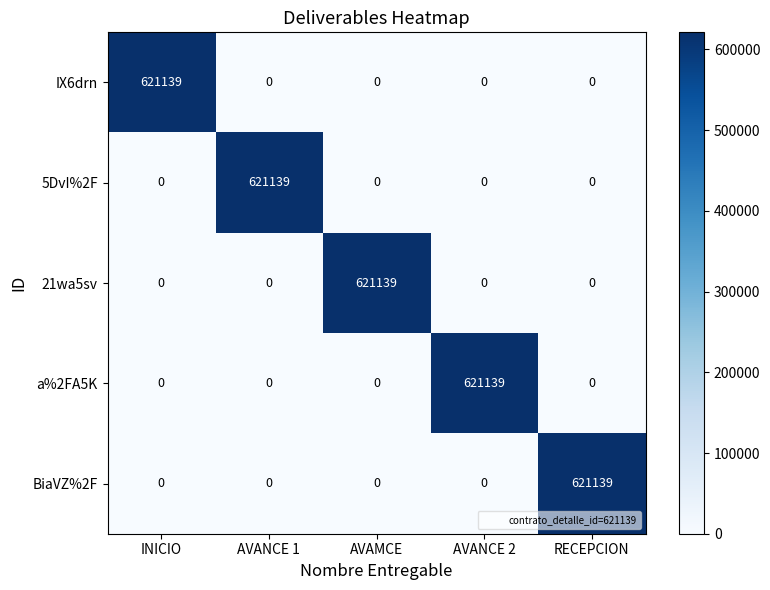

What is the greatest value displayed?

621139